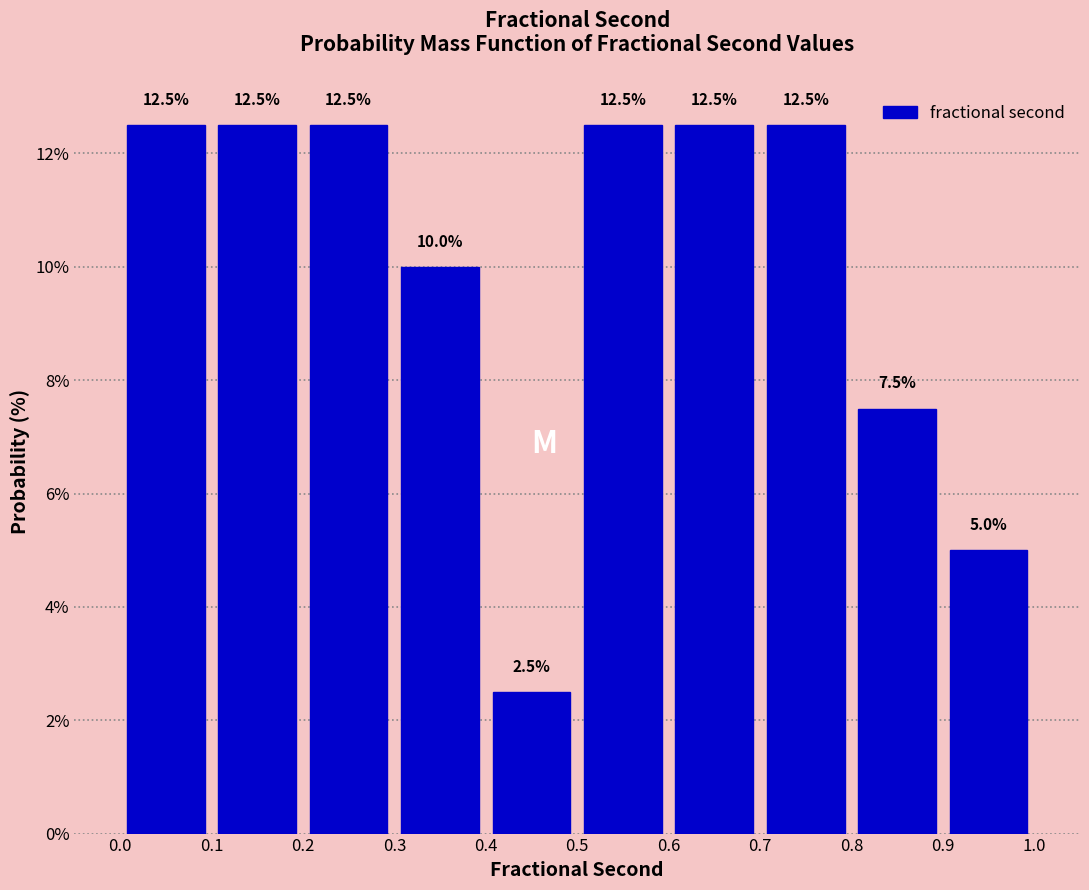

Reading left to right, list every bar in this chart as the range it spans on the x-axis followed by its height.

0.0 to 0.1: 12.5
0.1 to 0.2: 12.5
0.2 to 0.3: 12.5
0.3 to 0.4: 10.0
0.4 to 0.5: 2.5
0.5 to 0.6: 12.5
0.6 to 0.7: 12.5
0.7 to 0.8: 12.5
0.8 to 0.9: 7.5
0.9 to 1.0: 5.0